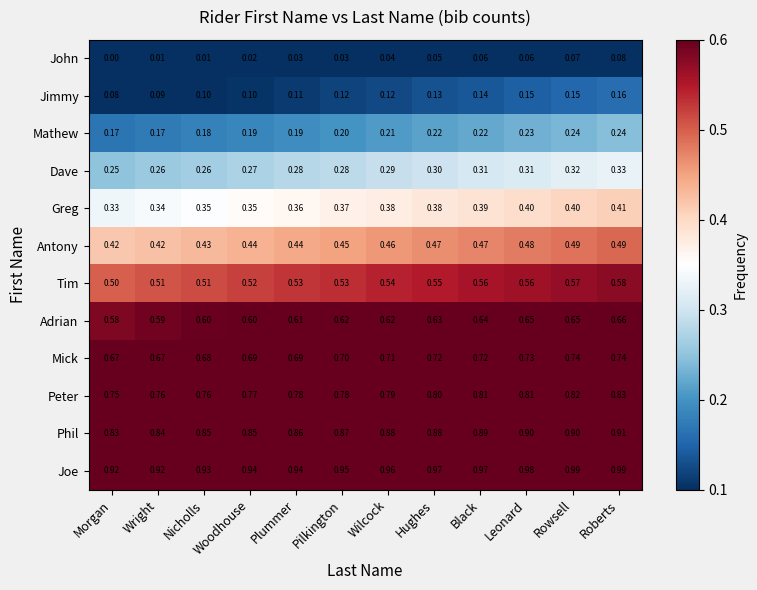

At which category is the sum across all series the highest?

Roberts